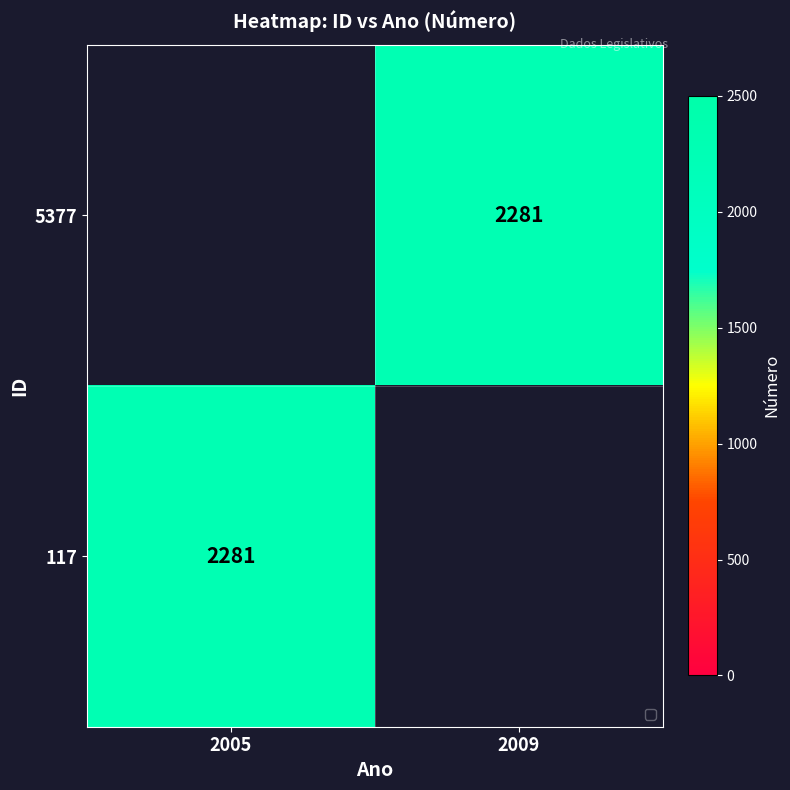

Which category has the lowest value in the 117 series?

2005